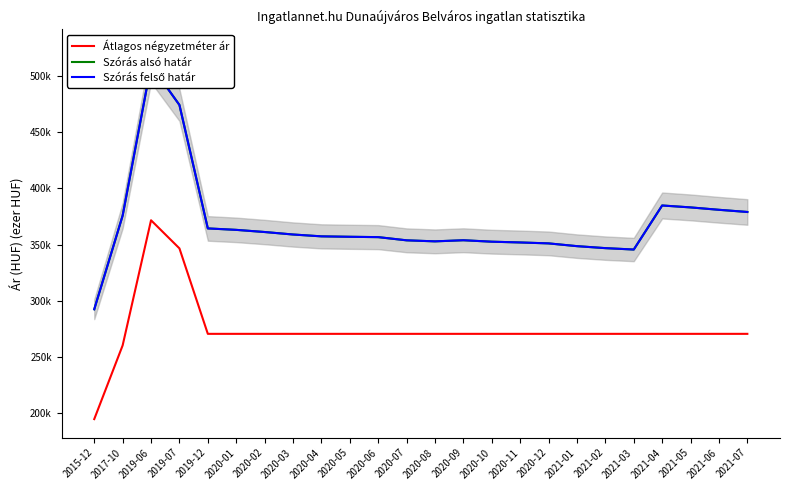

What is the difference between the highest and lowest values at 2020-09?

83.2